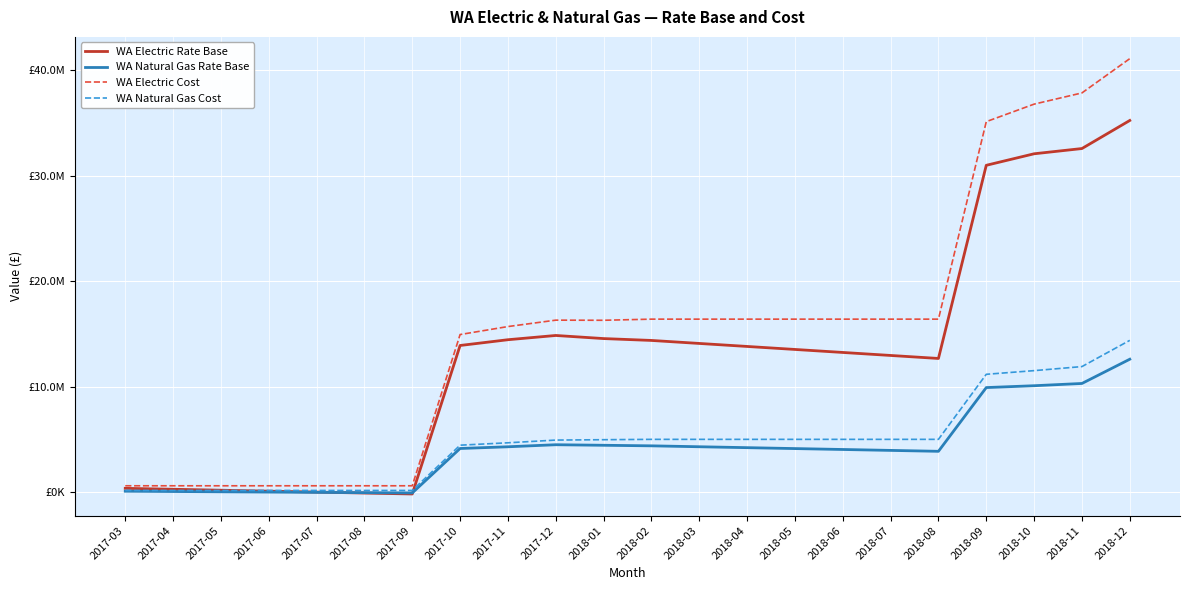

Which series has the largest range (max minus min)?

WA Electric Cost